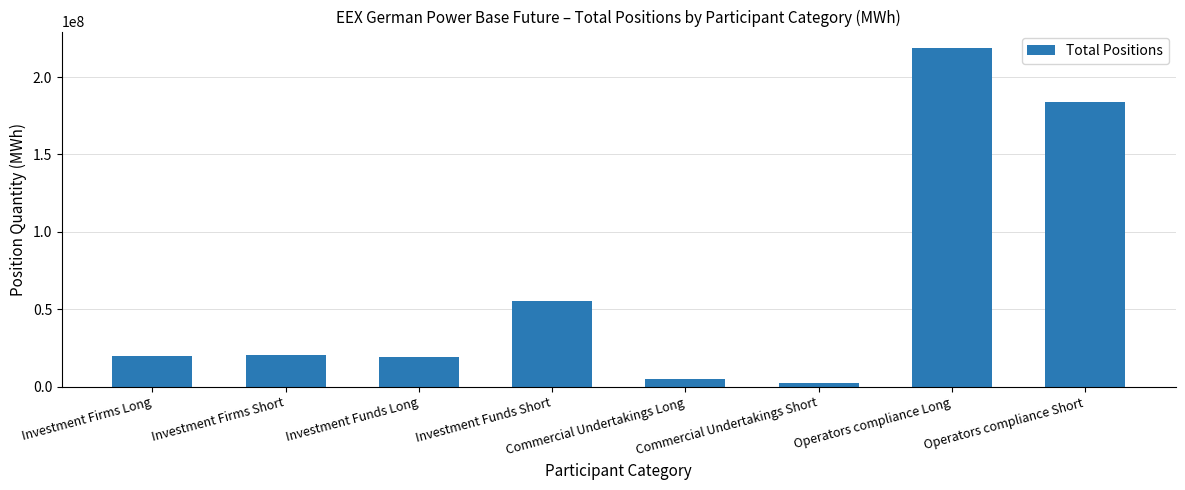

Which has a higher value, Investment Funds Short or Commercial Undertakings Long?

Investment Funds Short